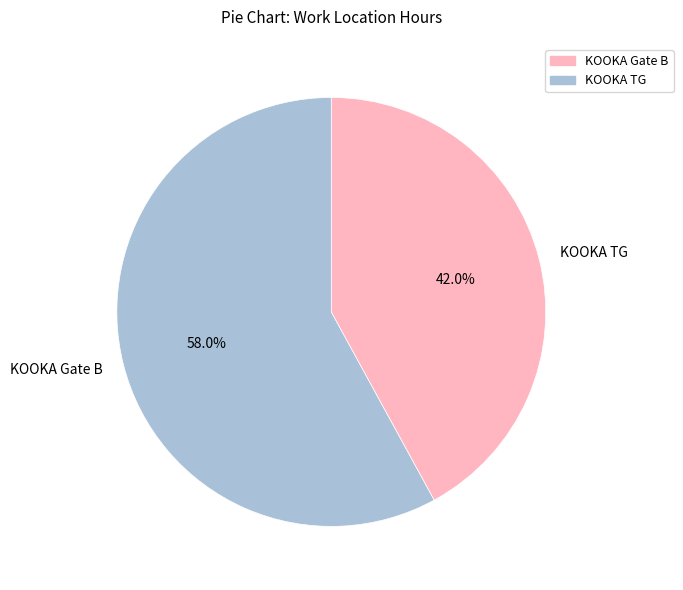

Count the number of slices in the pie.

2